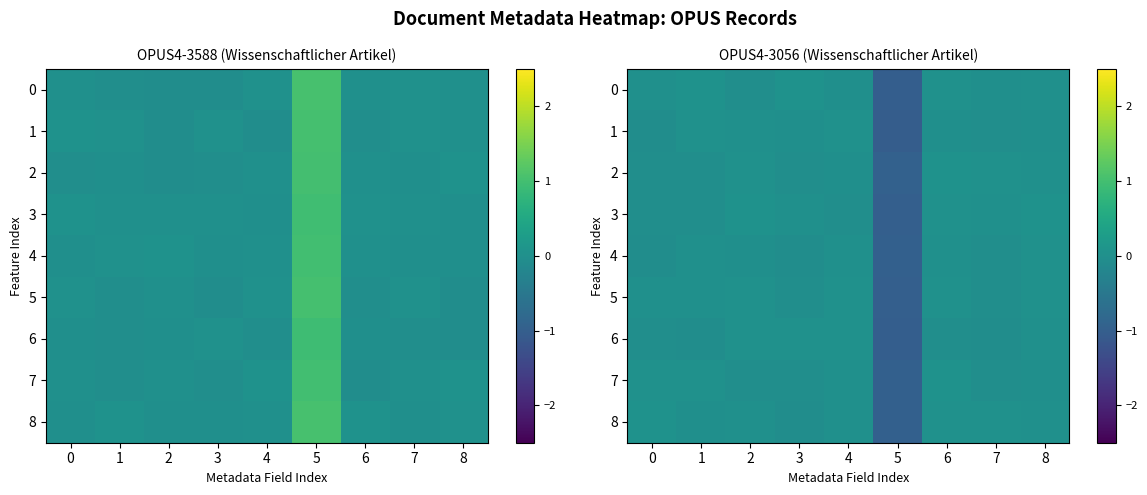

Is it true that row_1 equals -0.0 at 7?

True